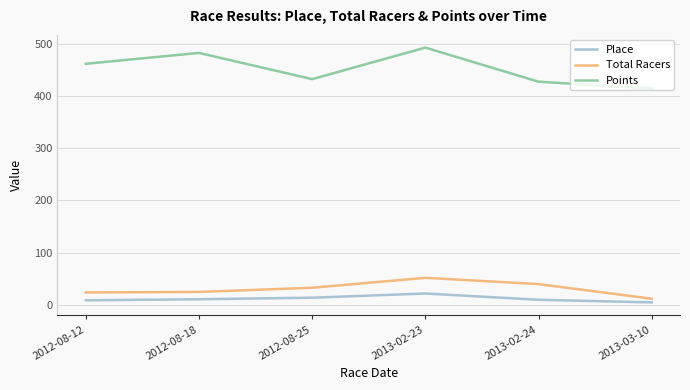

What is the difference between the second highest and second lowest values in the Points series?

55.0